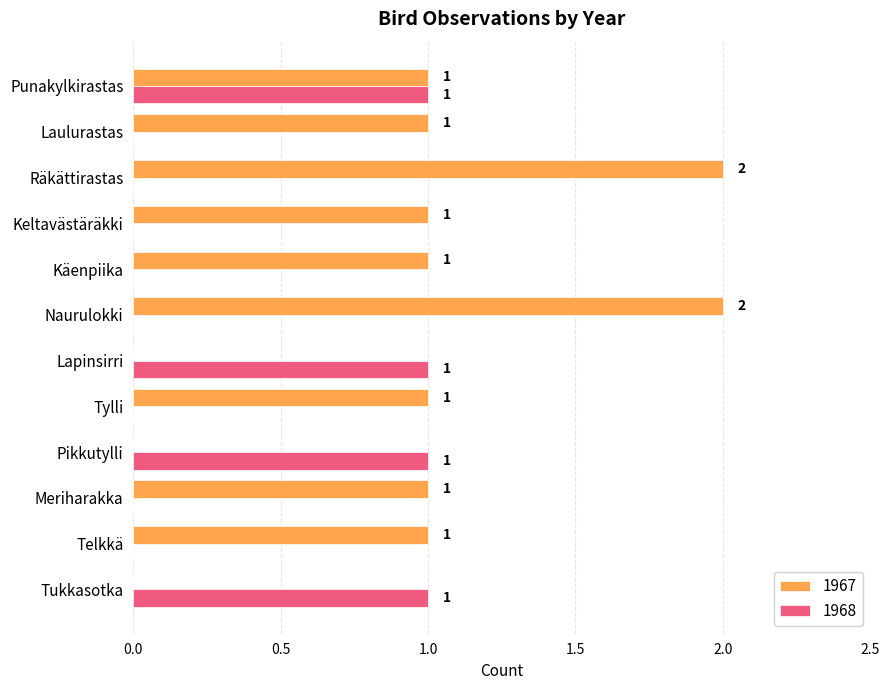

Is it true that 1968 equals 0 at Tylli?

True